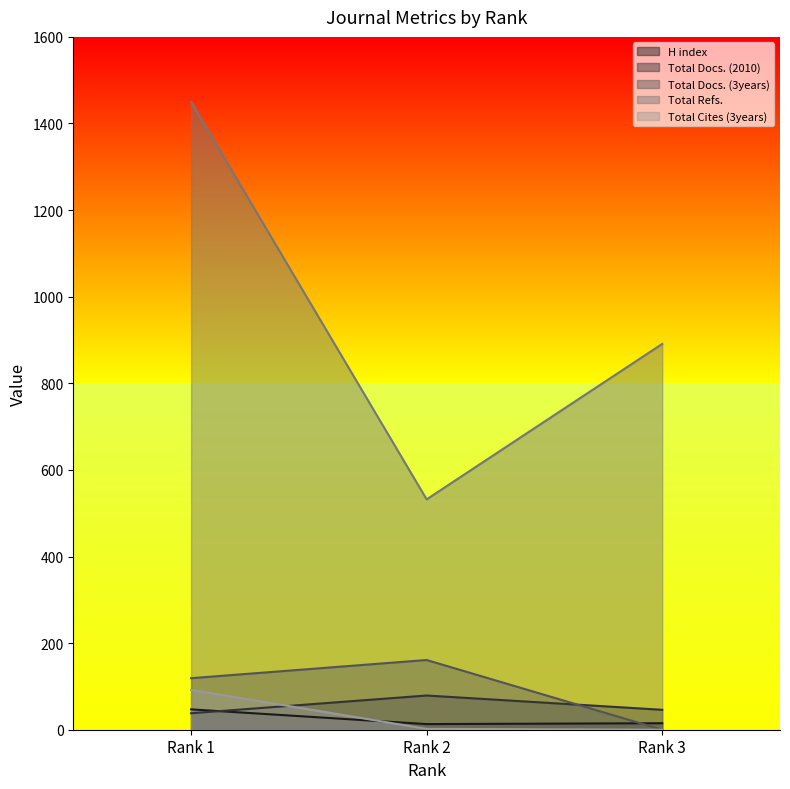

Which series has the largest total across all categories?

Total Refs.